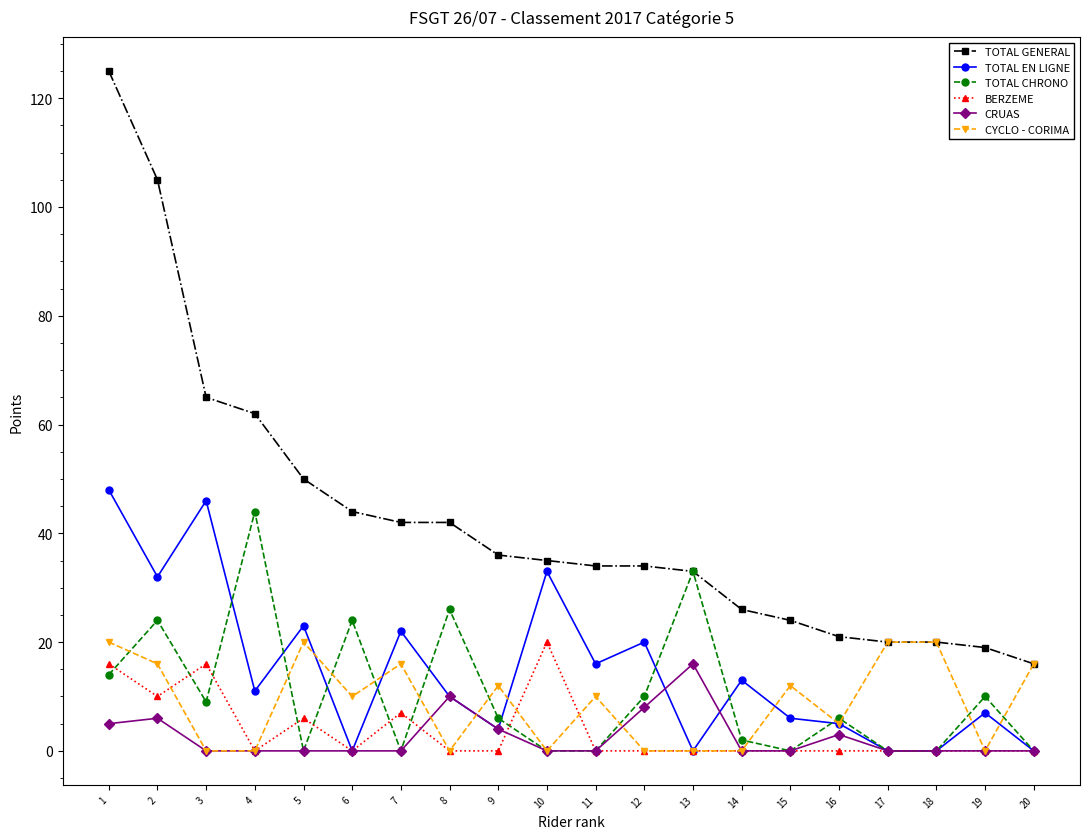

Is it true that TOTAL GENERAL equals 65 at 3?

True